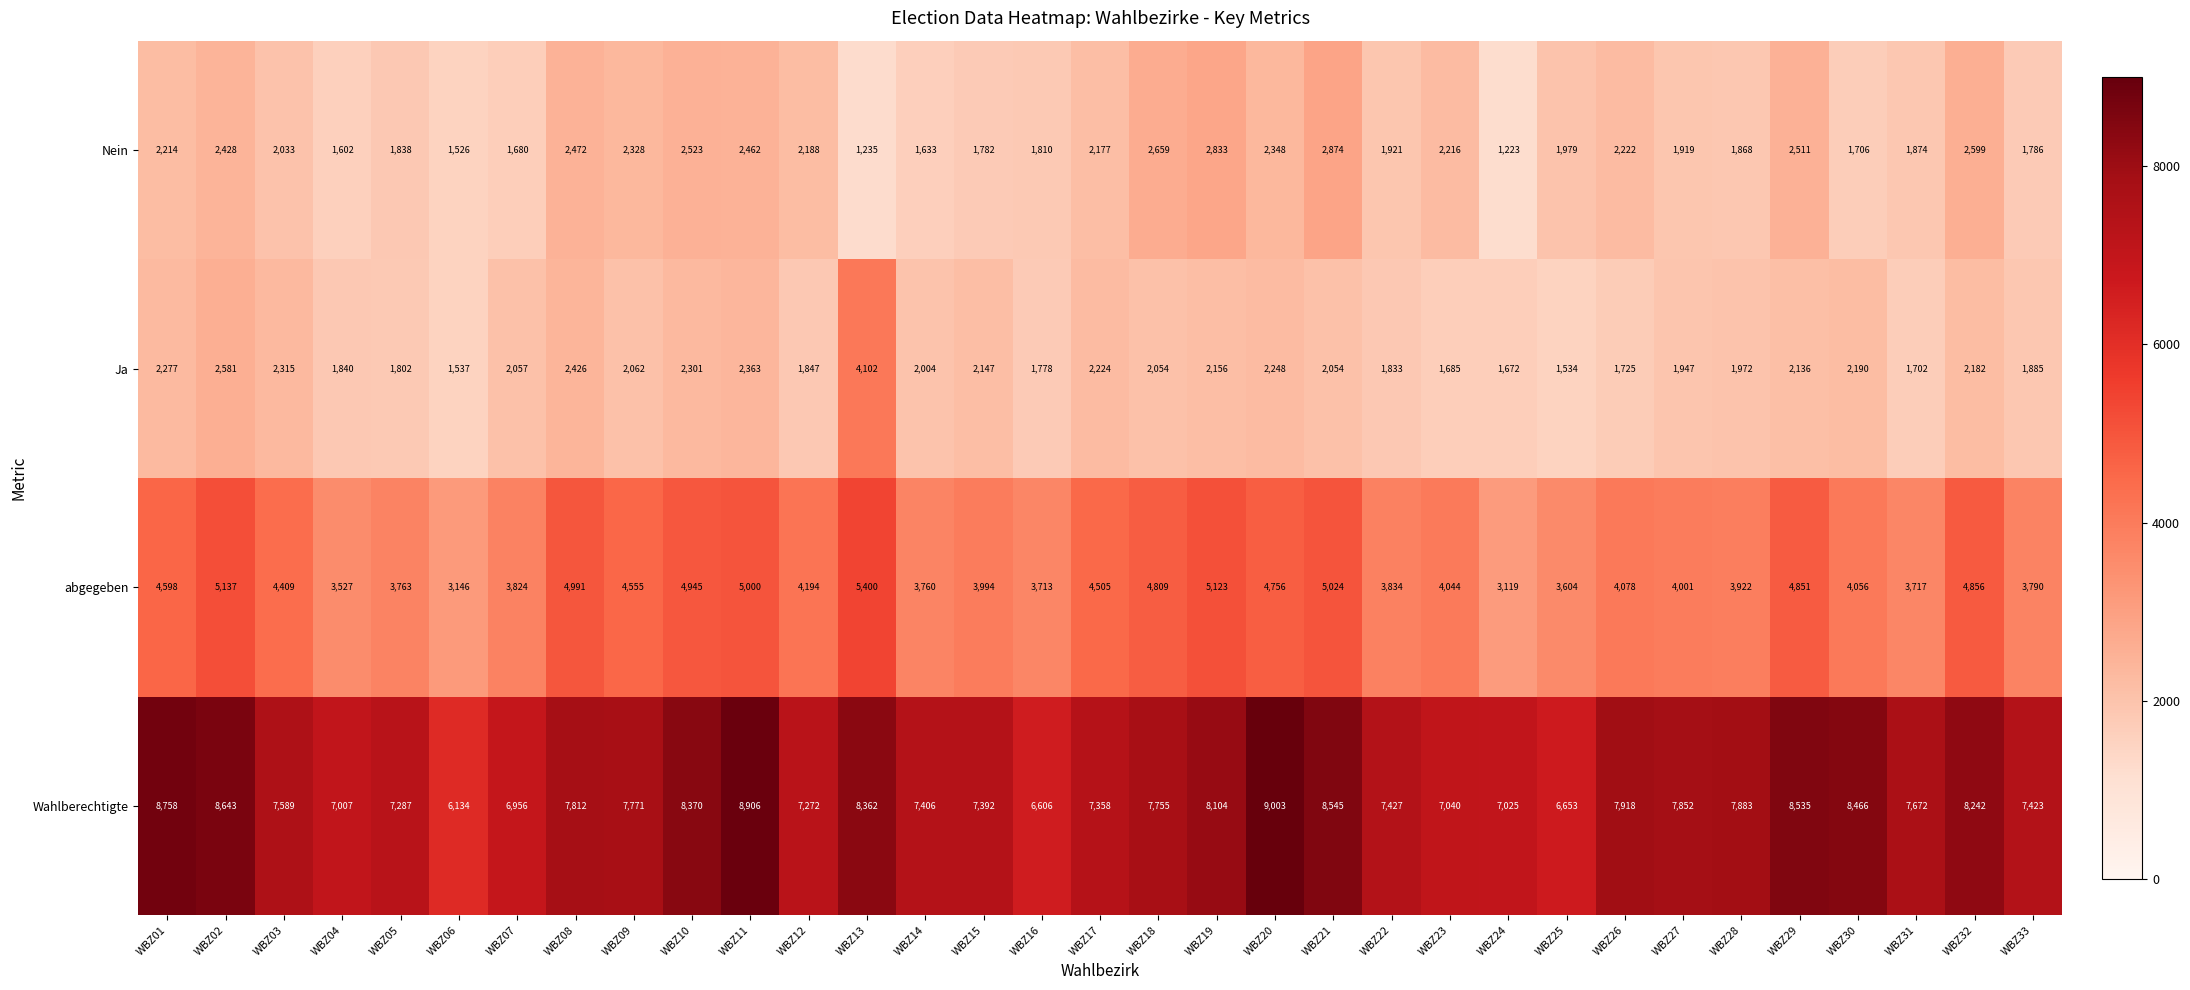

Which series has the largest total across all categories?

Wahlberechtigte